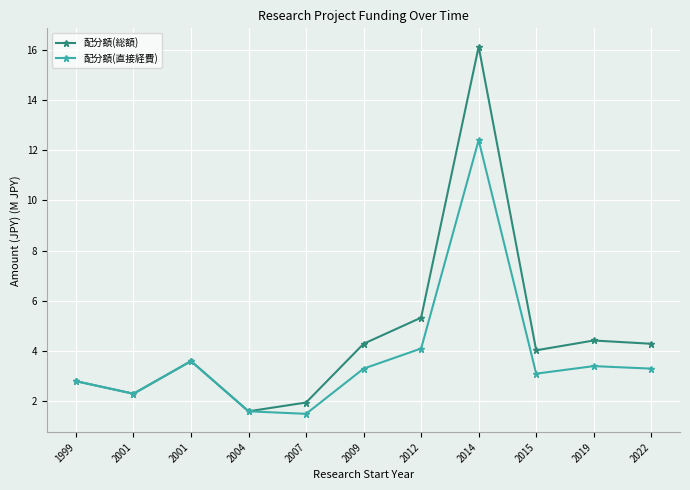

Reading left to right, list all the values displayed in this chart.

配分額(総額): 1999=2.8	2001=2.3	2001=3.6	2004=1.6	2007=1.9	2009=4.3	2012=5.3	2014=16.1	2015=4.0	2019=4.4	2022=4.3
配分額(直接経費): 1999=2.8	2001=2.3	2001=3.6	2004=1.6	2007=1.5	2009=3.3	2012=4.1	2014=12.4	2015=3.1	2019=3.4	2022=3.3